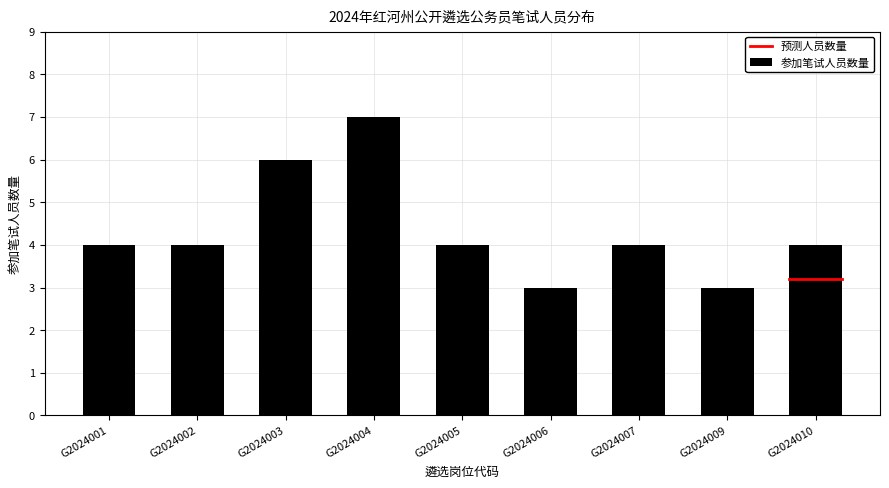

Reading left to right, list all the values displayed in this chart.

G2024001=4	G2024002=4	G2024003=6	G2024004=7	G2024005=4	G2024006=3	G2024007=4	G2024009=3	G2024010=4